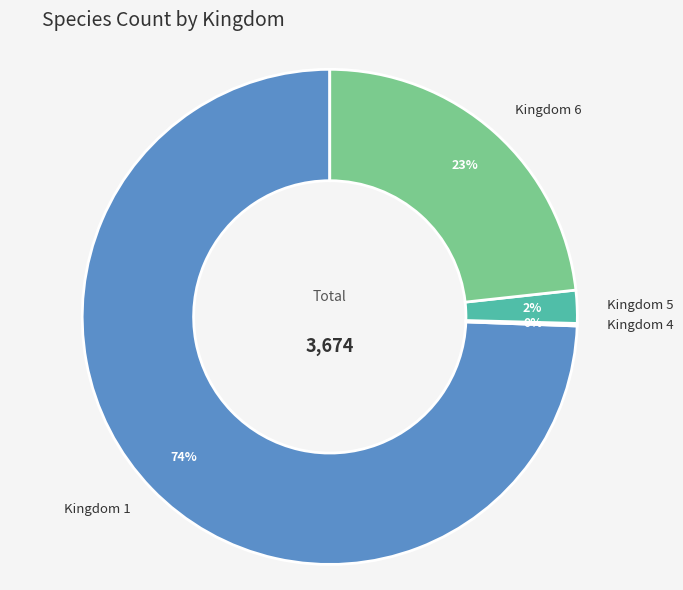

What is the largest slice in the pie chart?

Kingdom 1